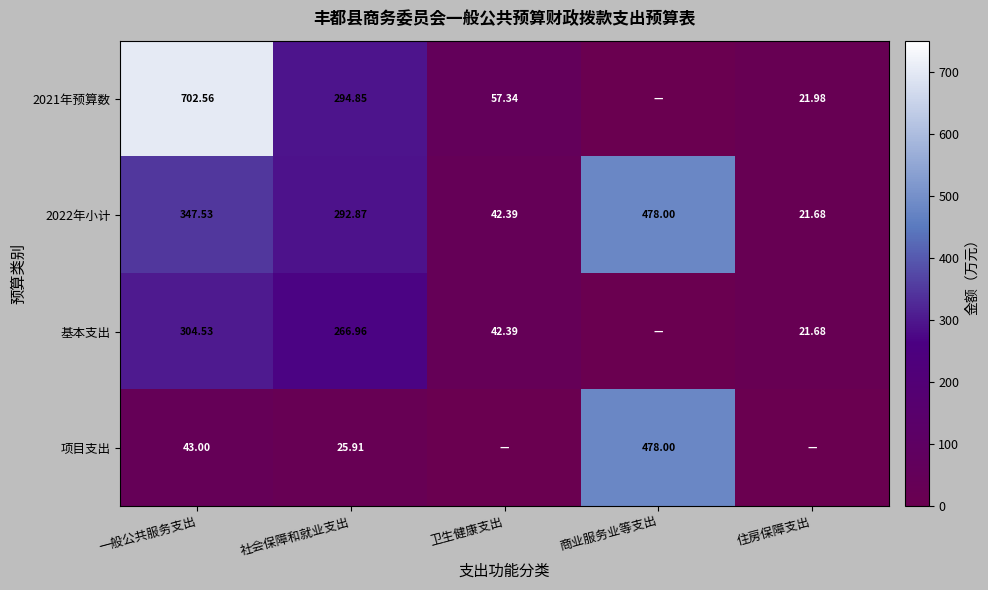

At which label does 2022年小计 first exceed 292?

一般公共服务支出